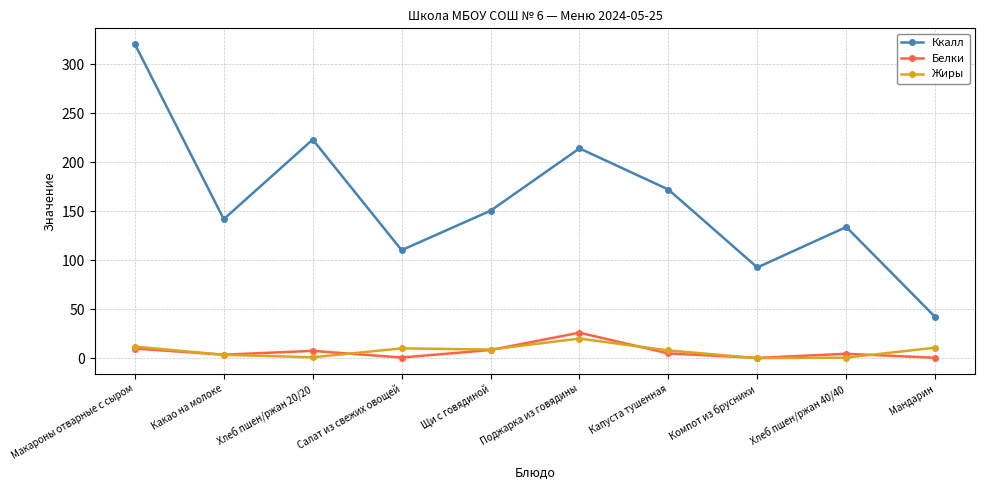

What is the label of the 7th point from the right?

Салат из свежих овощей